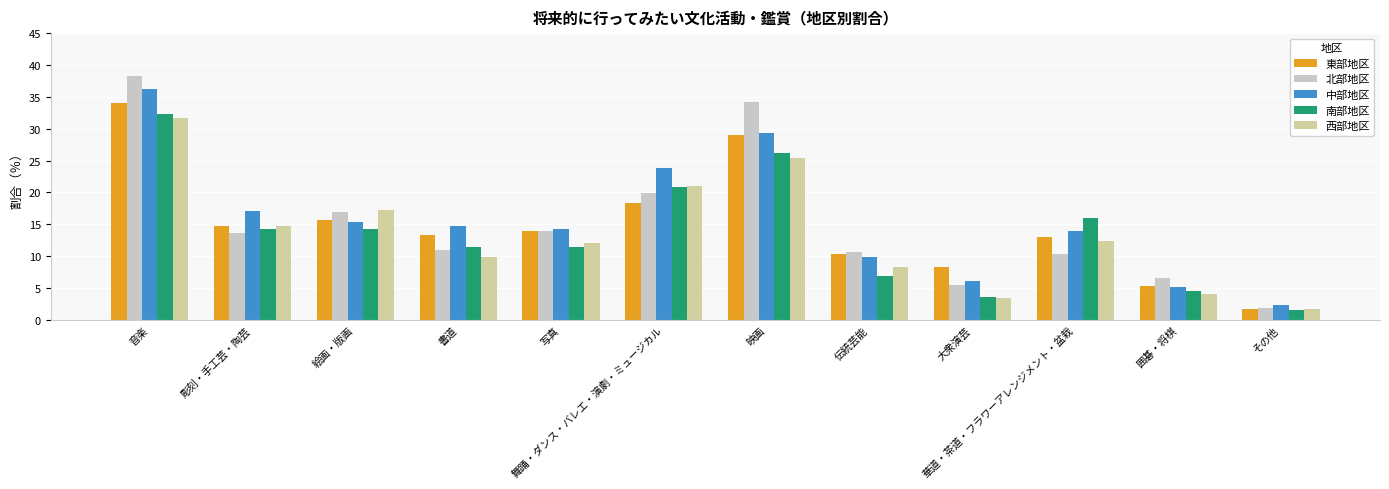

At how many categories does at least one series exceed 31?

2